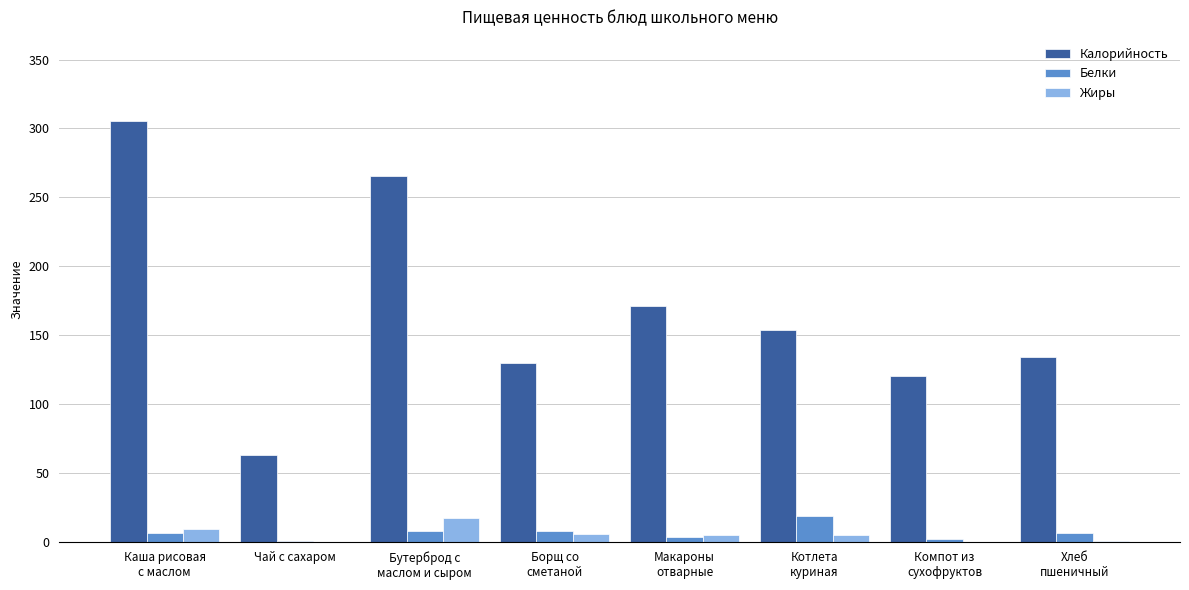

Which series has the largest total across all categories?

Калорийность